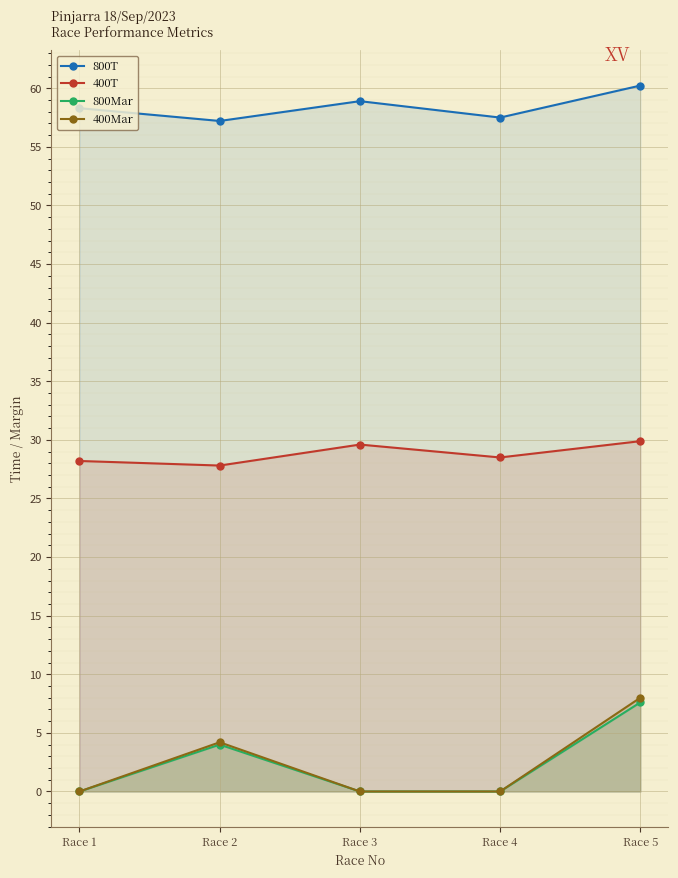

How many data points does each series have?

5